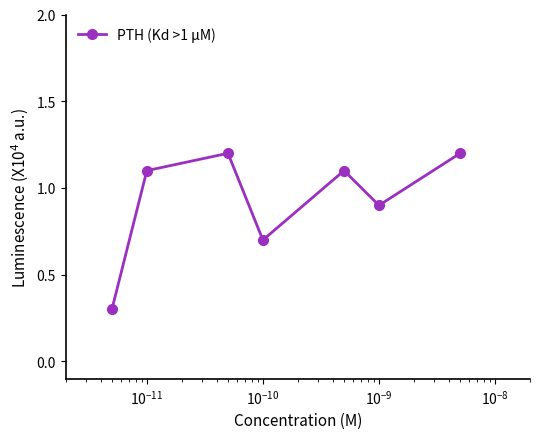

What is the value of the 1st point from the left?

0.3